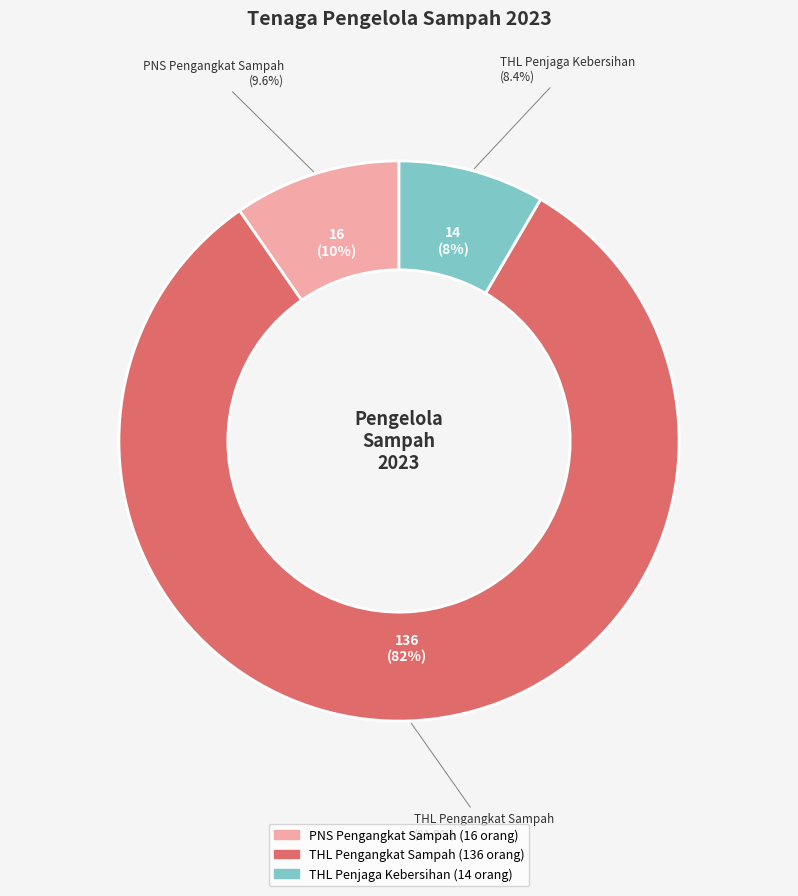

Which has a higher value, THL Pengangkat Sampah or THL Penjaga Kebersihan?

THL Pengangkat Sampah